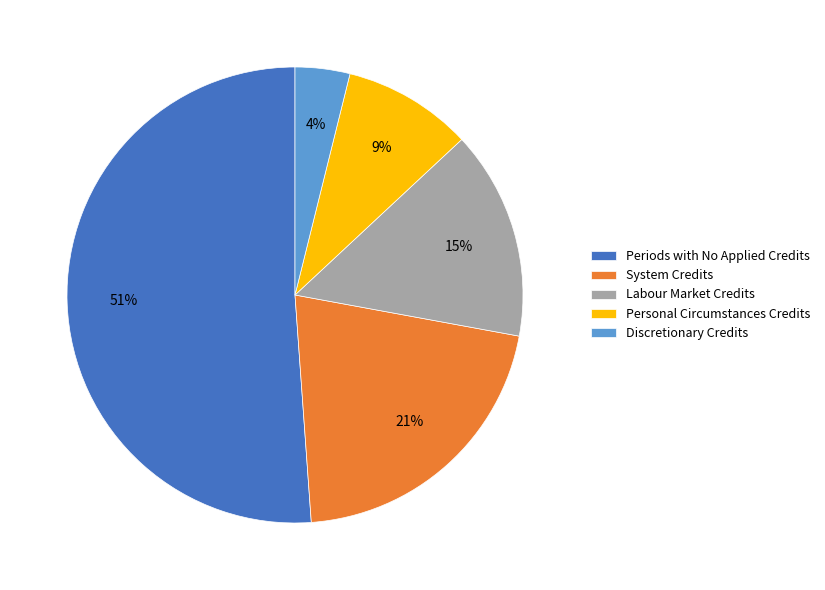

Rank the categories by value from highest to lowest.

Periods with No Applied Credits, System Credits, Labour Market Credits, Personal Circumstances Credits, Discretionary Credits